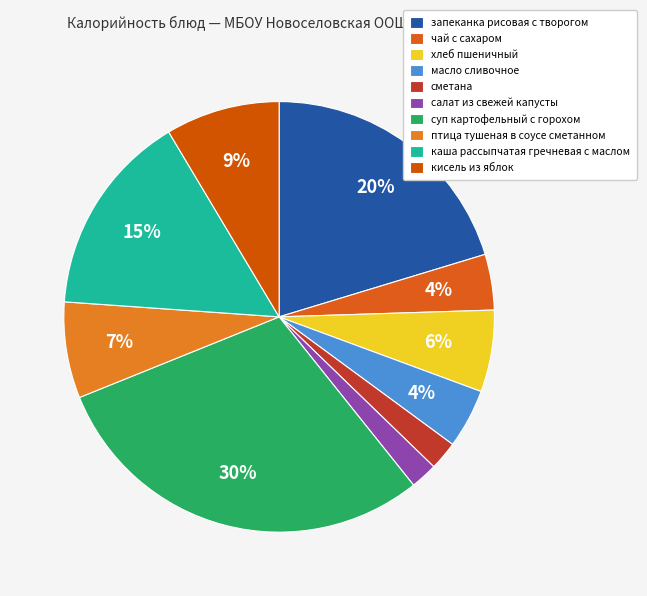

What percentage is the хлеб пшеничный slice, to the nearest percent?

6%